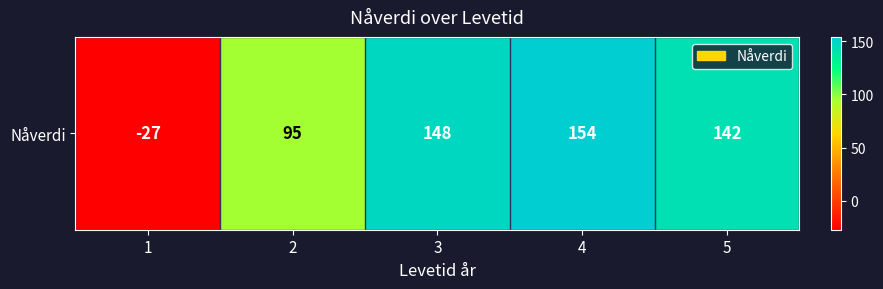

List the labels in order of value, largest first.

4, 3, 5, 2, 1